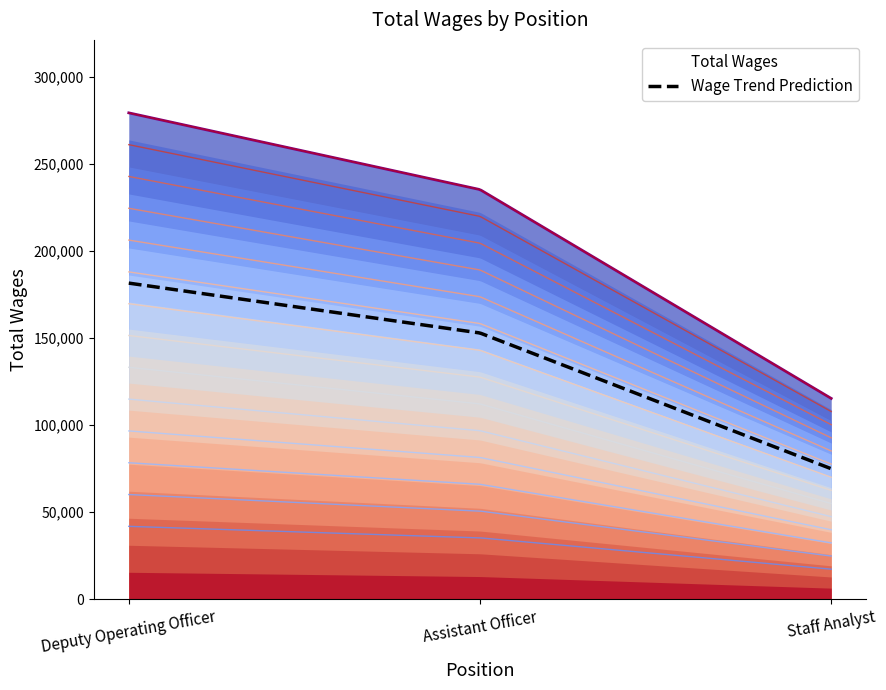

Rank the categories by value from lowest to highest.

Staff Analyst, Assistant Officer, Deputy Operating Officer